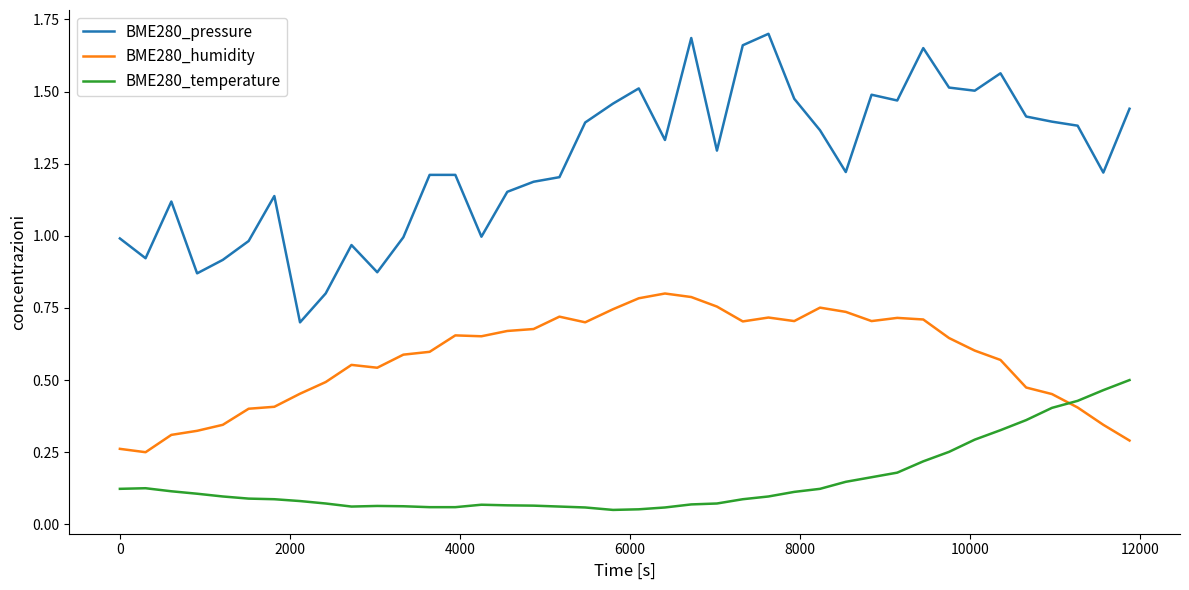

Which series has the widest spread of values?

BME280_pressure